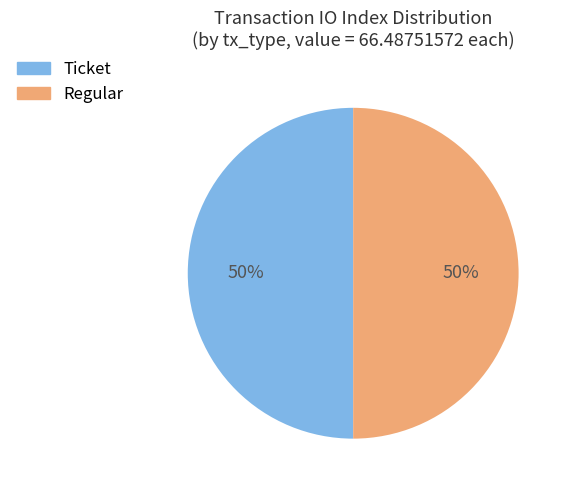

To the nearest percent, what portion does Regular represent?

50%